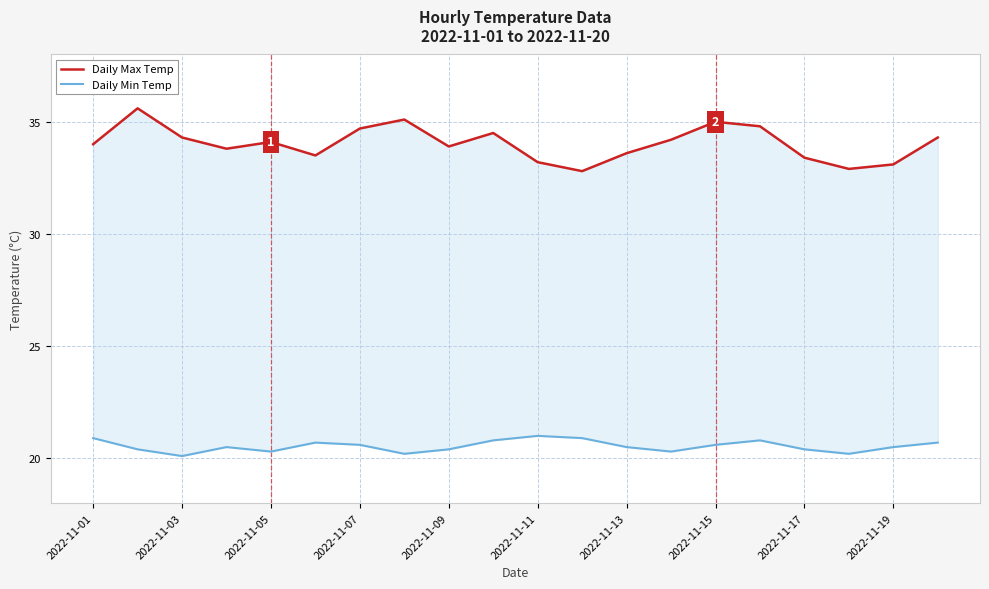

In Daily Max Temp, how many points are higher than both neighbors (excluding endpoints)?

5